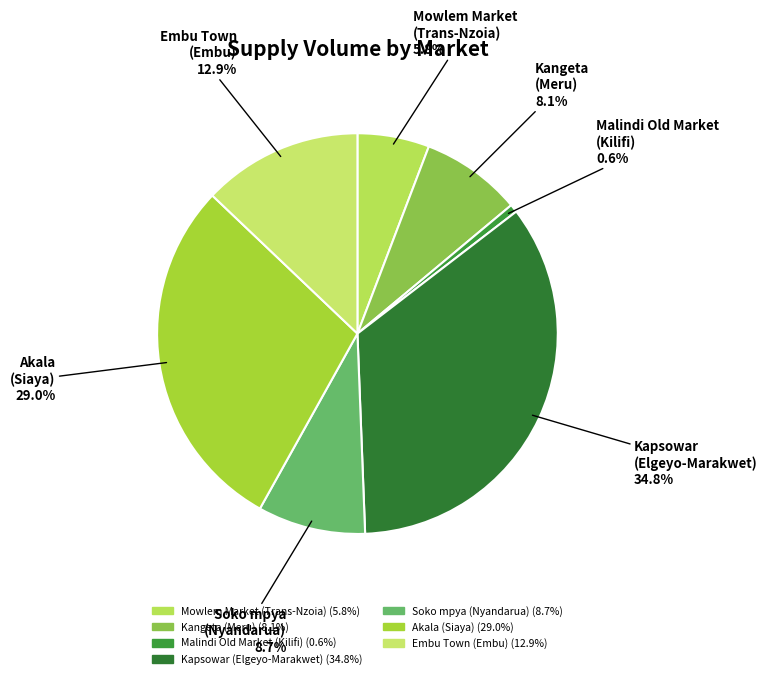

Is there a majority slice in this chart?

No